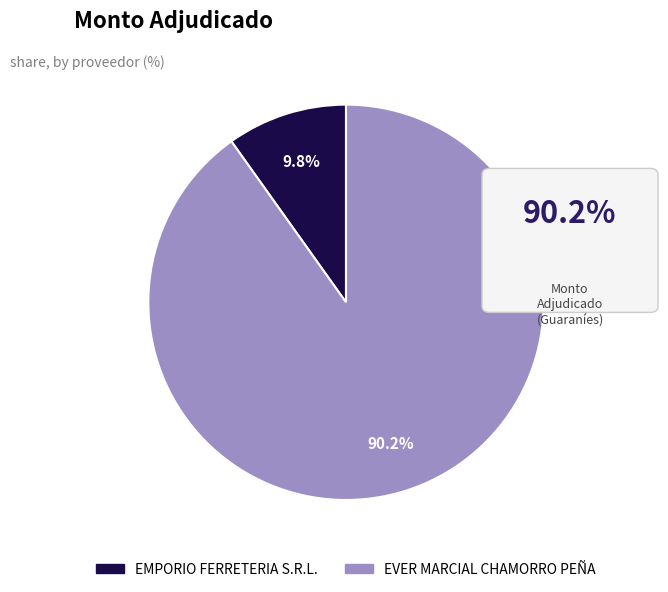

Which category accounts for the majority?

EVER MARCIAL CHAMORRO PEÑA